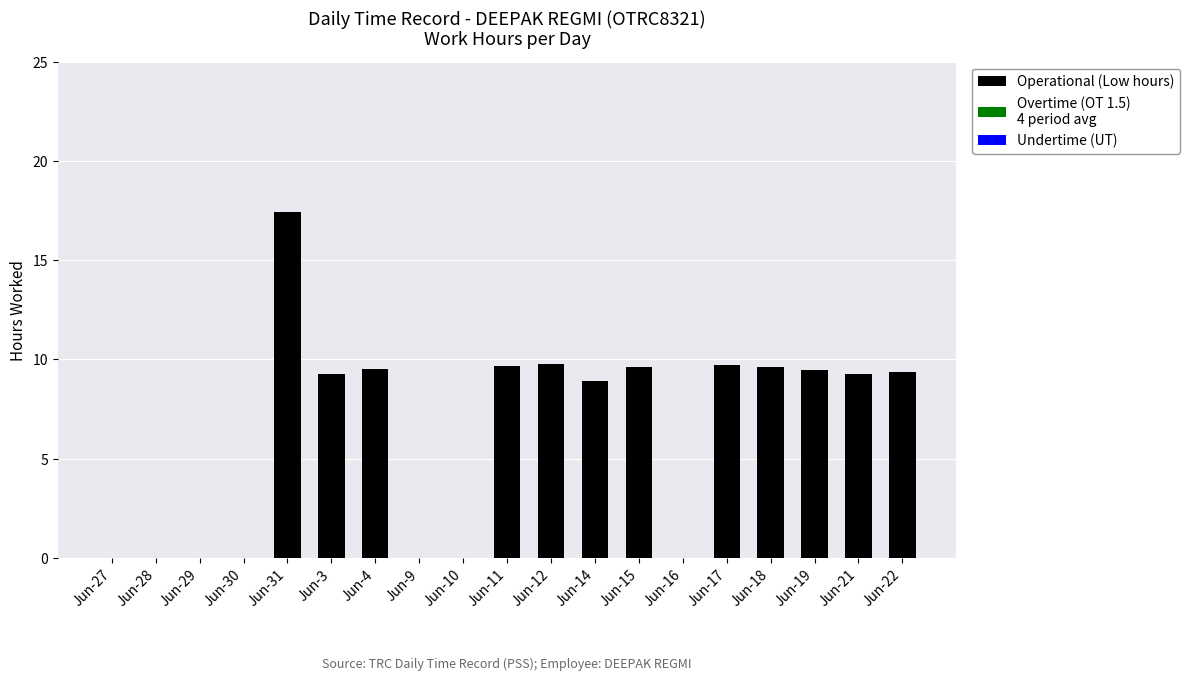

Which label corresponds to the largest value in the chart?

Jun-31